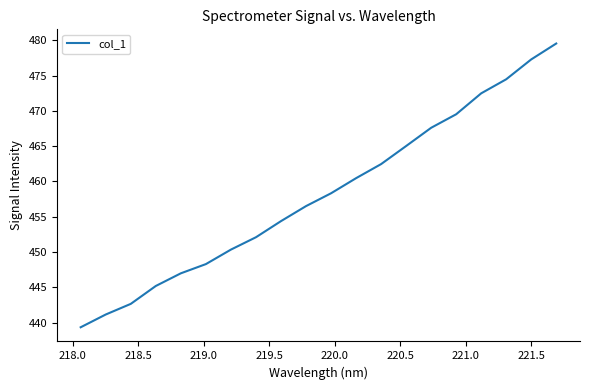

Reading right to left, what are all the values shown in this chart?

479.6	477.3	474.5	472.5	469.5	467.6	465.0	462.5	460.5	458.3	456.5	454.4	452.1	450.3	448.3	447.0	445.2	442.6	441.1	439.3